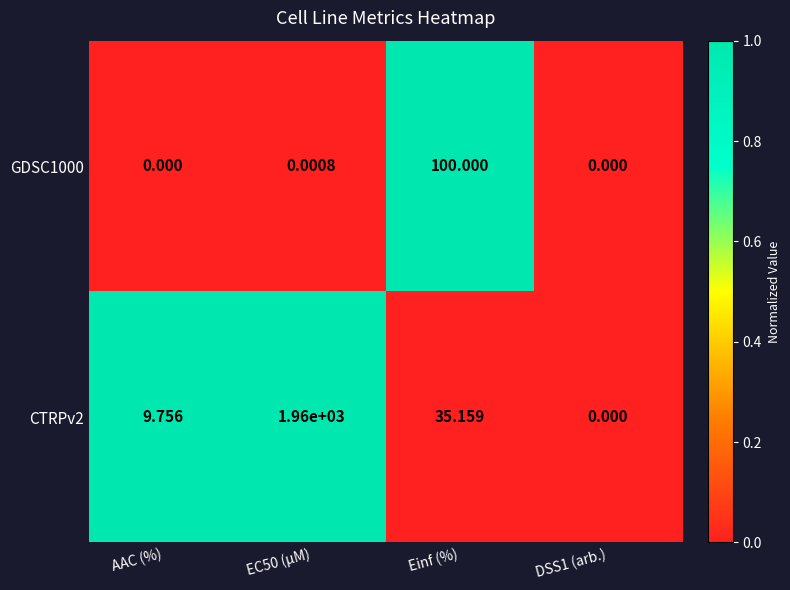

At which label does GDSC1000 reach its peak?

Einf (%)